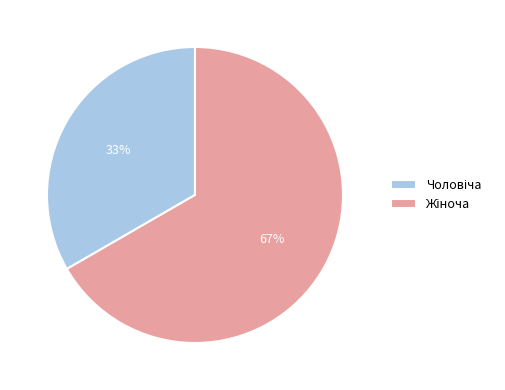

Is there a majority slice in this chart?

Yes